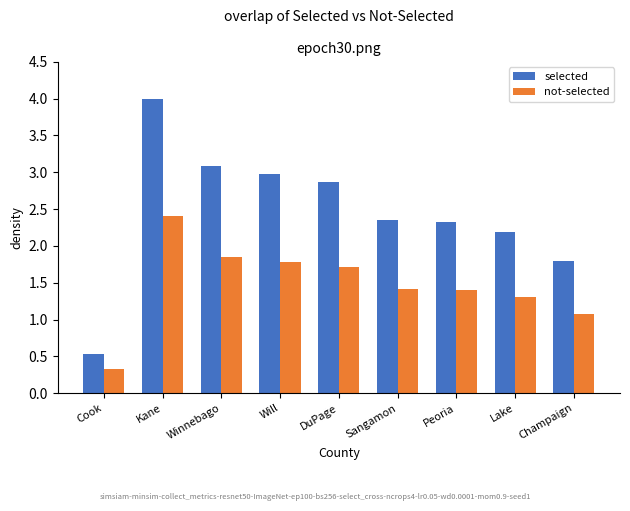

Which series has the largest total across all categories?

selected